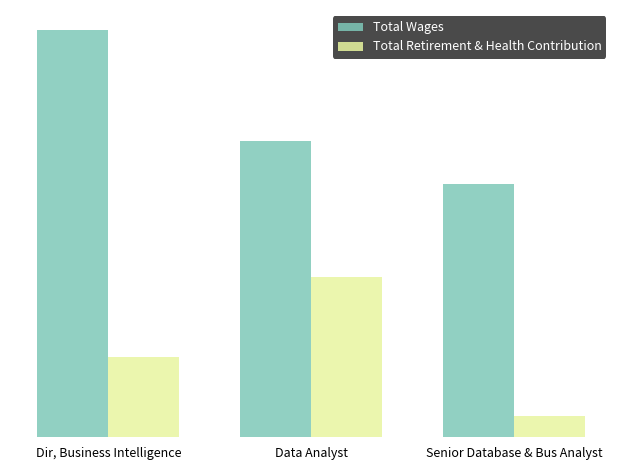

At which label does Total Wages first exceed 100748?

Dir, Business Intelligence